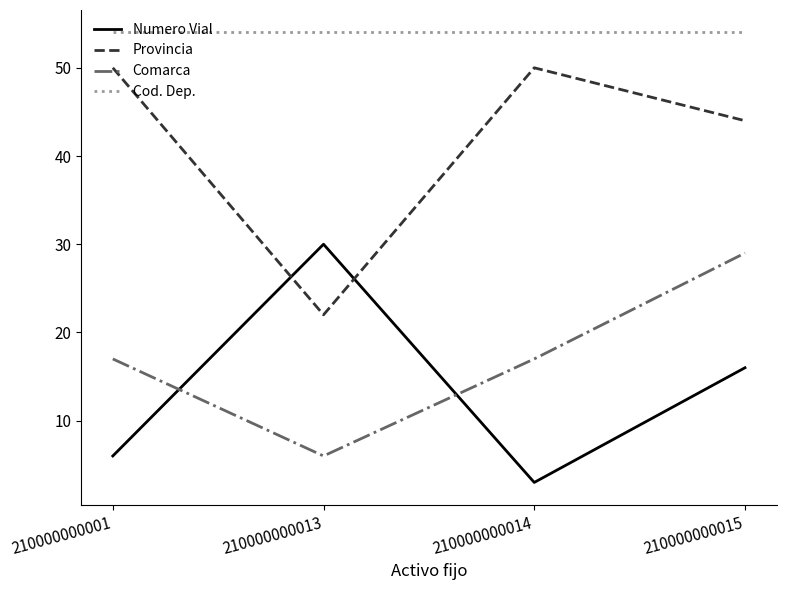

At which category is the sum across all series the highest?

210000000015